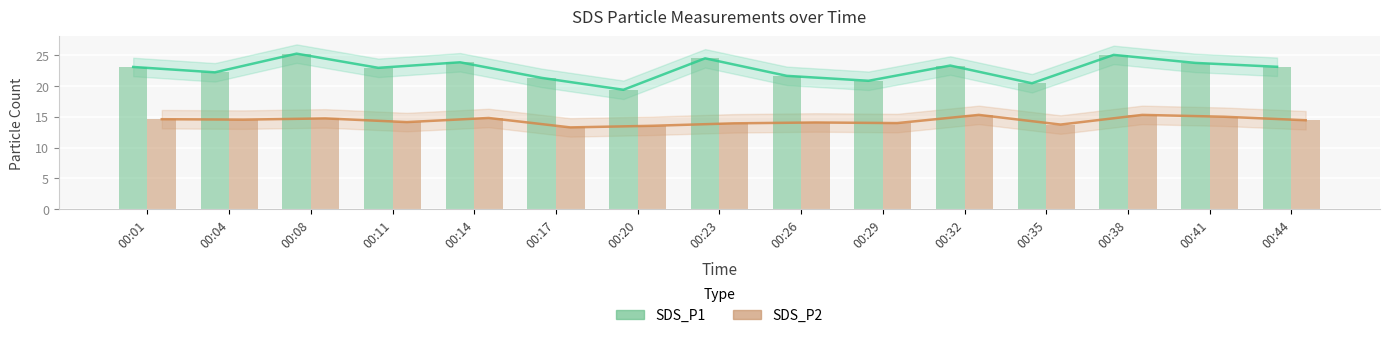

At how many categories does at least one series exceed 23?

8